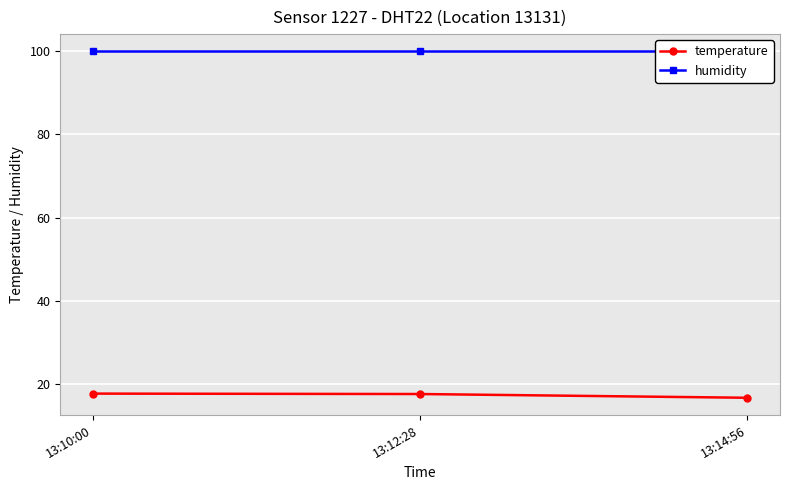

Rank the series at 13:12:28 from lowest to highest value.

temperature, humidity